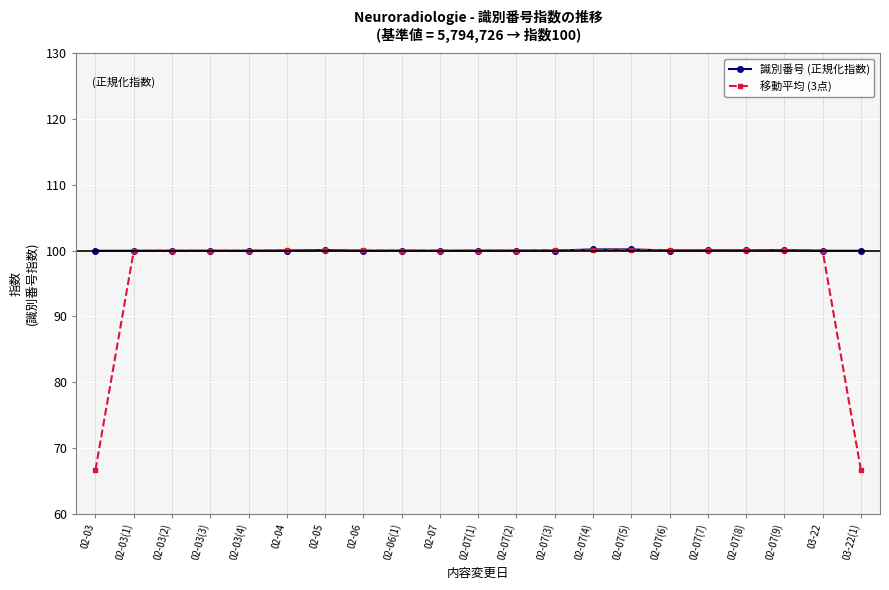

At how many categories does at least one series exceed 96?

21